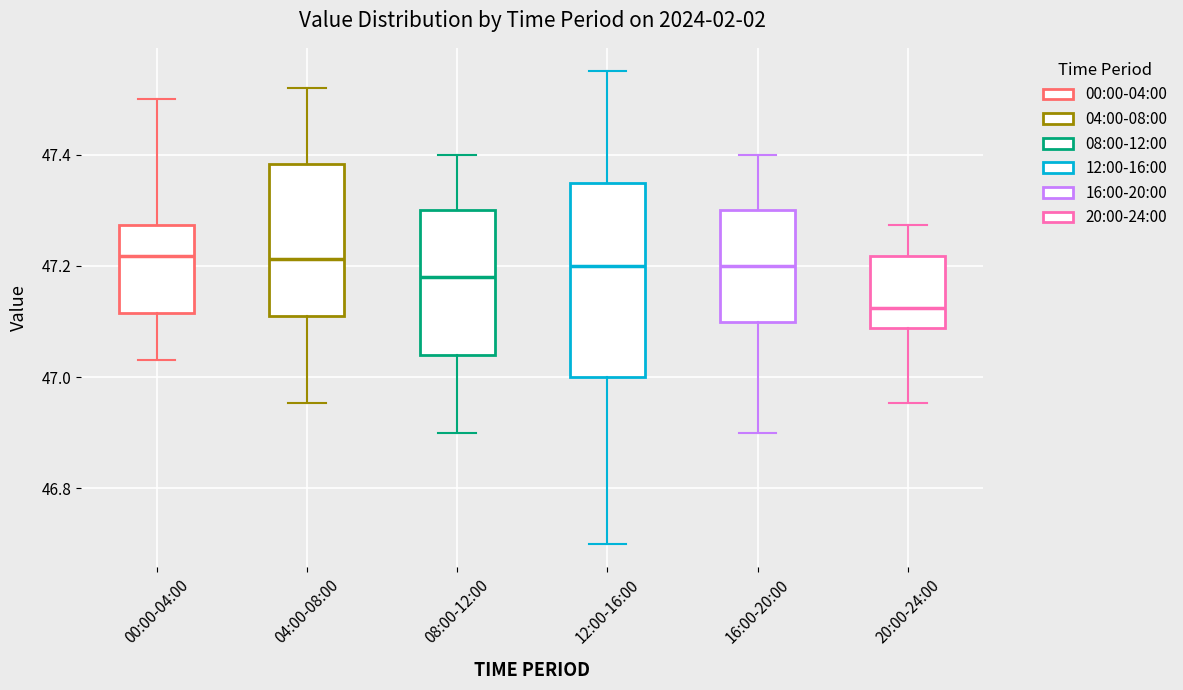

Which box is the tallest, from its lower edge to its upper edge?

12:00-16:00